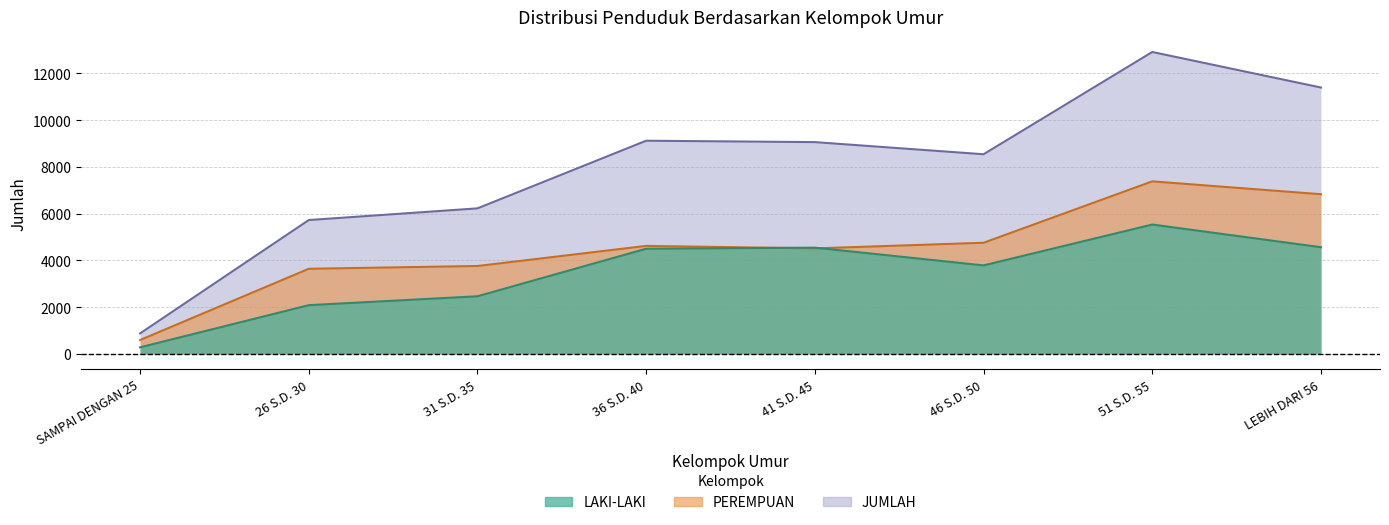

What are all the series names shown in the legend?

LAKI-LAKI, PEREMPUAN, JUMLAH